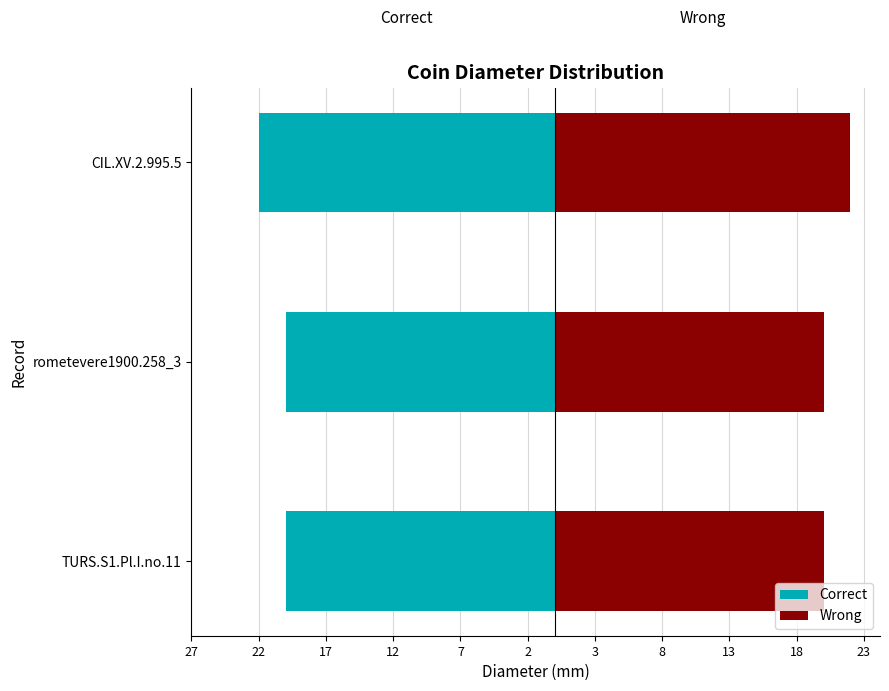

How many values in the Wrong series exceed 20?

1